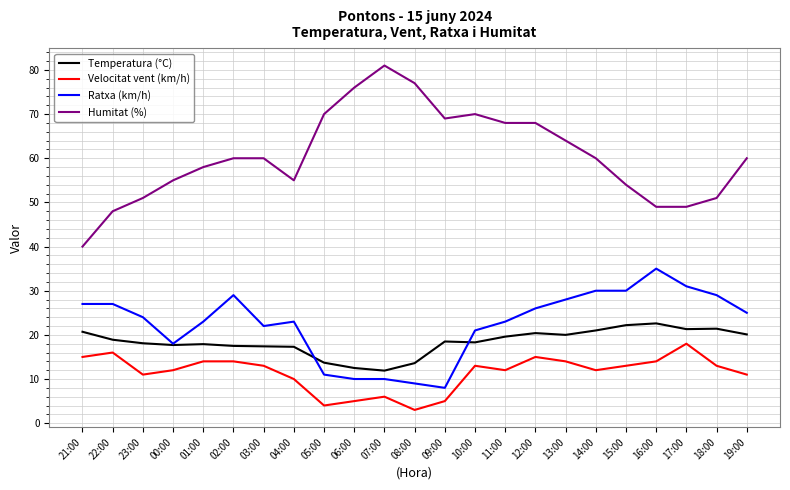

Rank the series by their maximum value, from highest to lowest.

Humitat (%), Ratxa (km/h), Temperatura (°C), Velocitat vent (km/h)